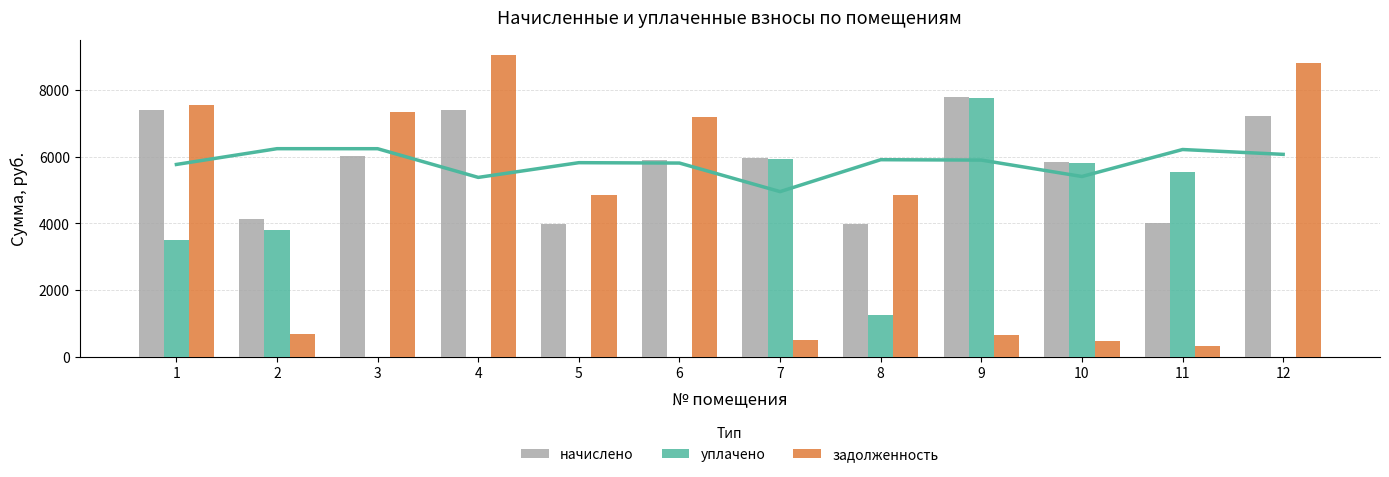

What is the approximate value of задолженность at 6?

7188.9